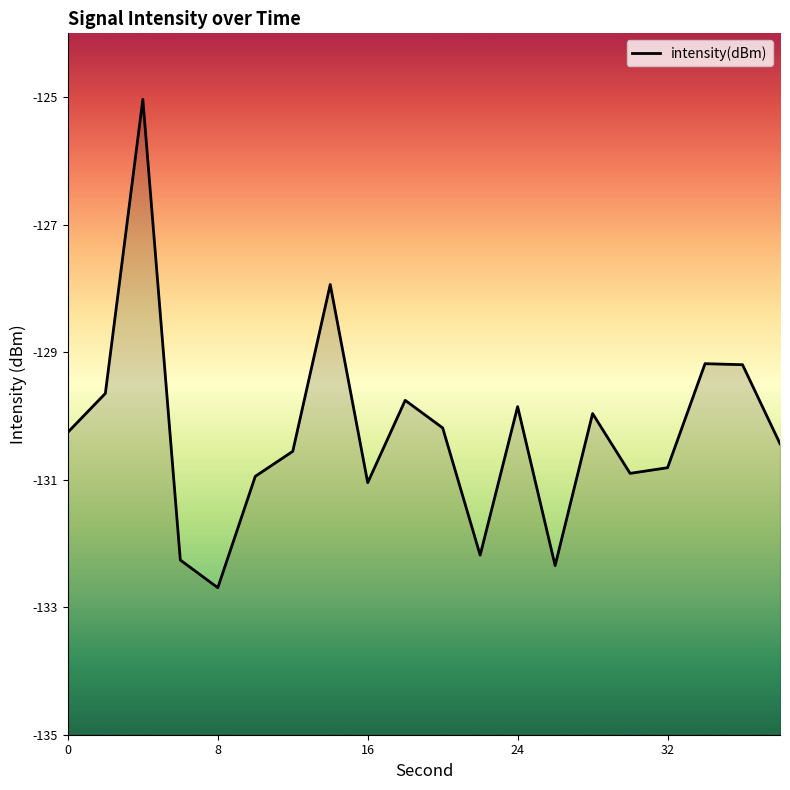

Where is the first local minimum?

8